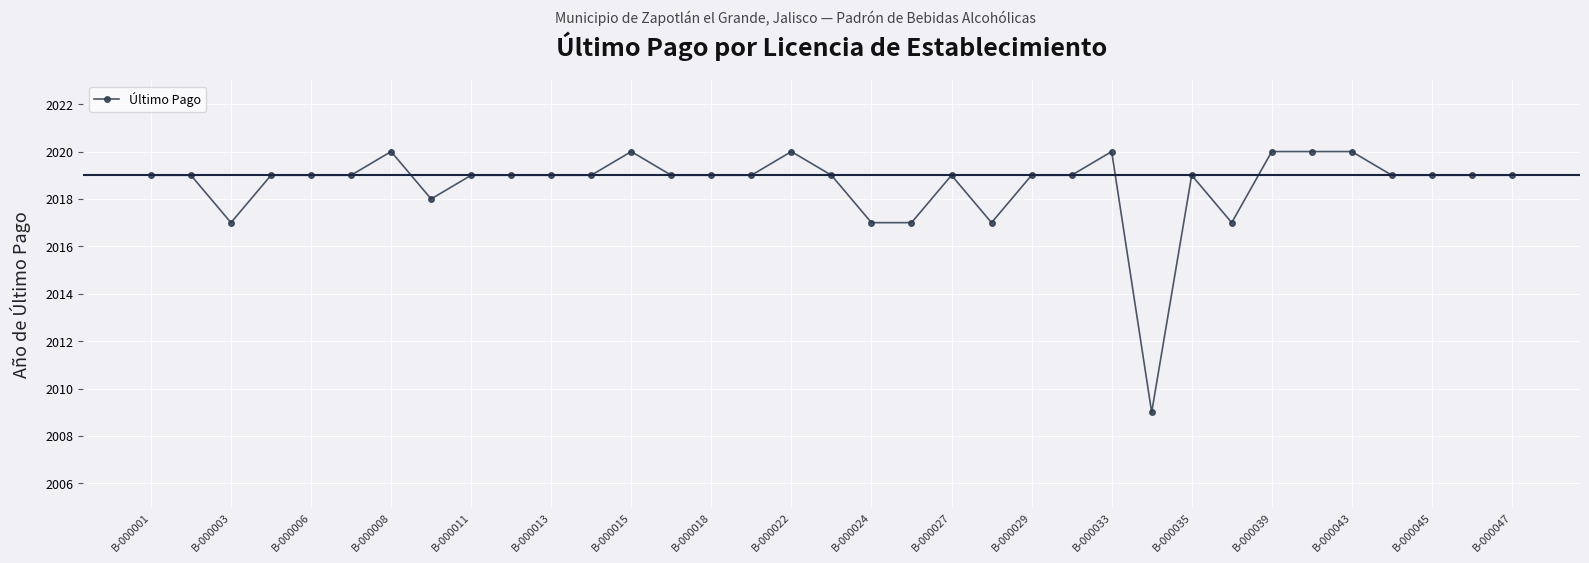

What is the smallest value displayed?

2009